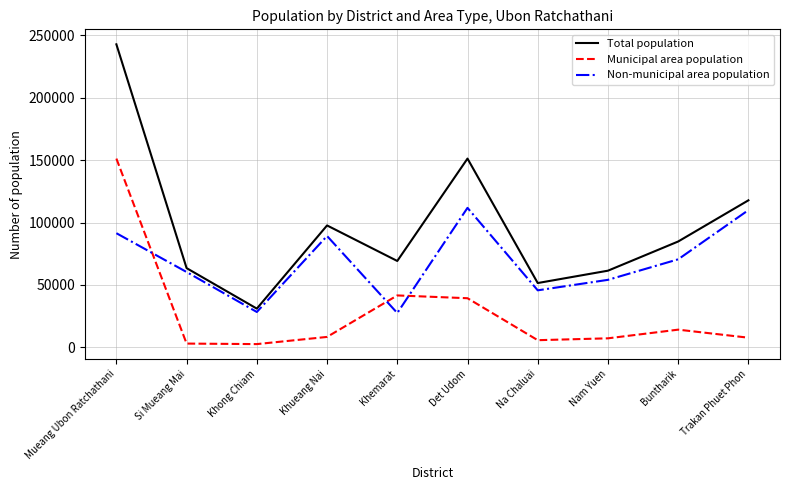

At Mueang Ubon Ratchathani, list the series in order from smallest to largest.

Non-municipal area population, Municipal area population, Total population